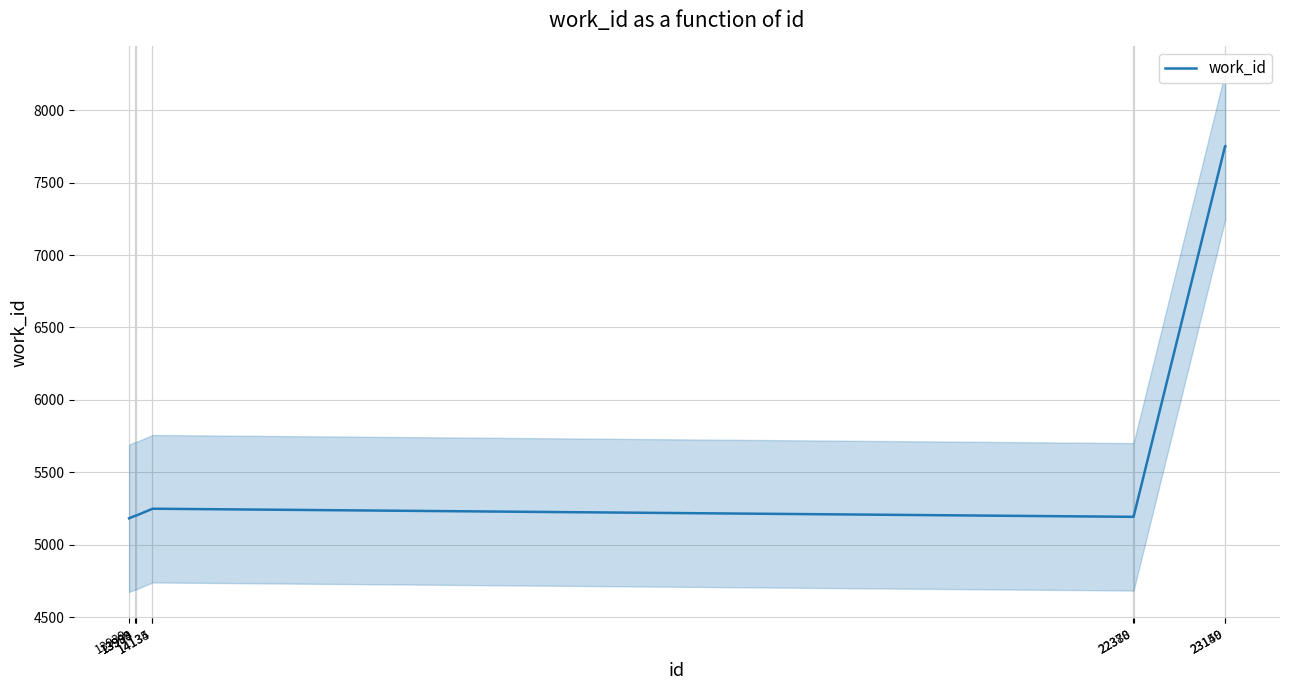

How many data points does each series have?

10